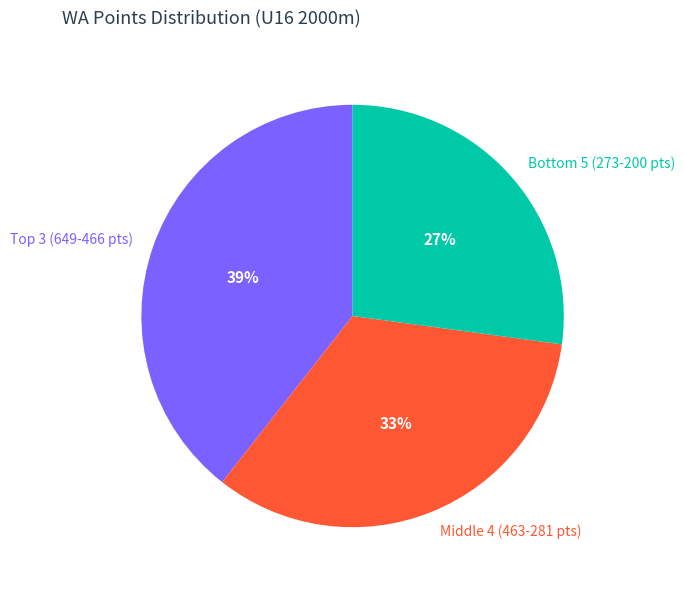

Rank the categories by value from lowest to highest.

Bottom 5 (273-200 pts), Middle 4 (463-281 pts), Top 3 (649-466 pts)